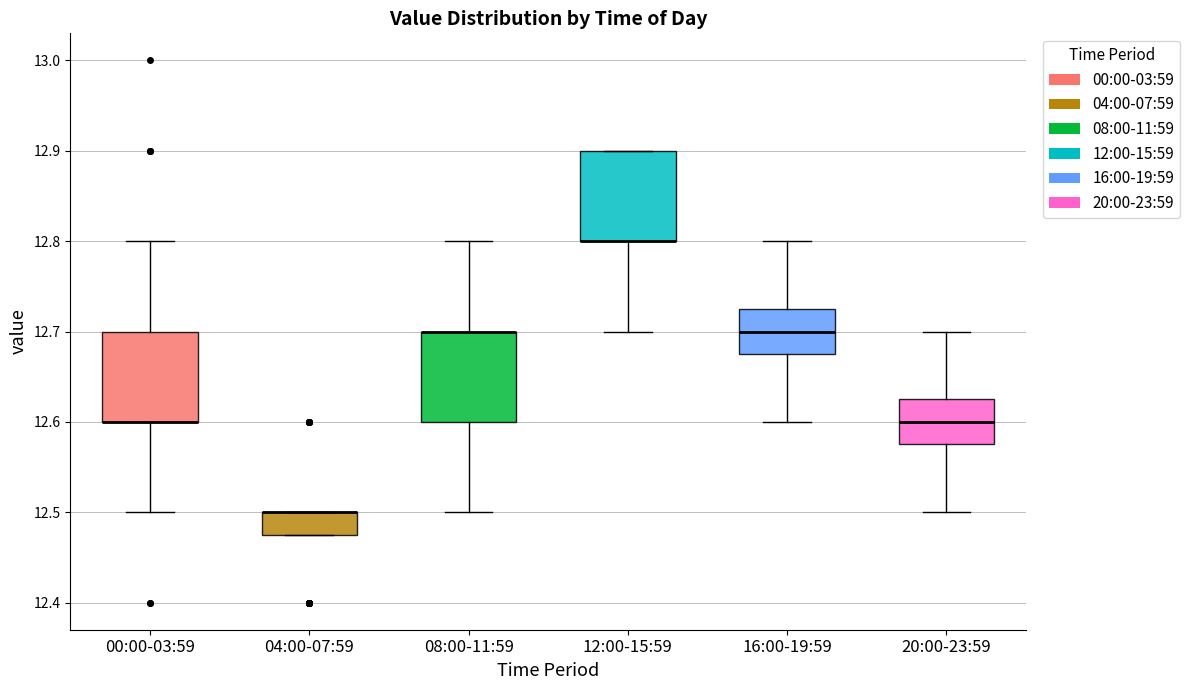

Reading left to right, read every box against the y-axis: the position of its median line, the range the box covers, and the ends of its whiskers. The values are not printed on the chart, so give them approximately, as read against the axis.

00:00-03:59: median 12.60 (drawn on the box's lower edge), box 12.60 to 12.70, whiskers 12.50 to 12.80
04:00-07:59: median 12.50 (drawn on the box's upper edge), box 12.48 to 12.50, whiskers 12.48 to 12.50
08:00-11:59: median 12.70 (drawn on the box's upper edge), box 12.60 to 12.70, whiskers 12.50 to 12.80
12:00-15:59: median 12.80 (drawn on the box's lower edge), box 12.80 to 12.90, whiskers 12.70 to 12.90
16:00-19:59: median 12.70, box 12.68 to 12.73, whiskers 12.60 to 12.80
20:00-23:59: median 12.60, box 12.58 to 12.63, whiskers 12.50 to 12.70